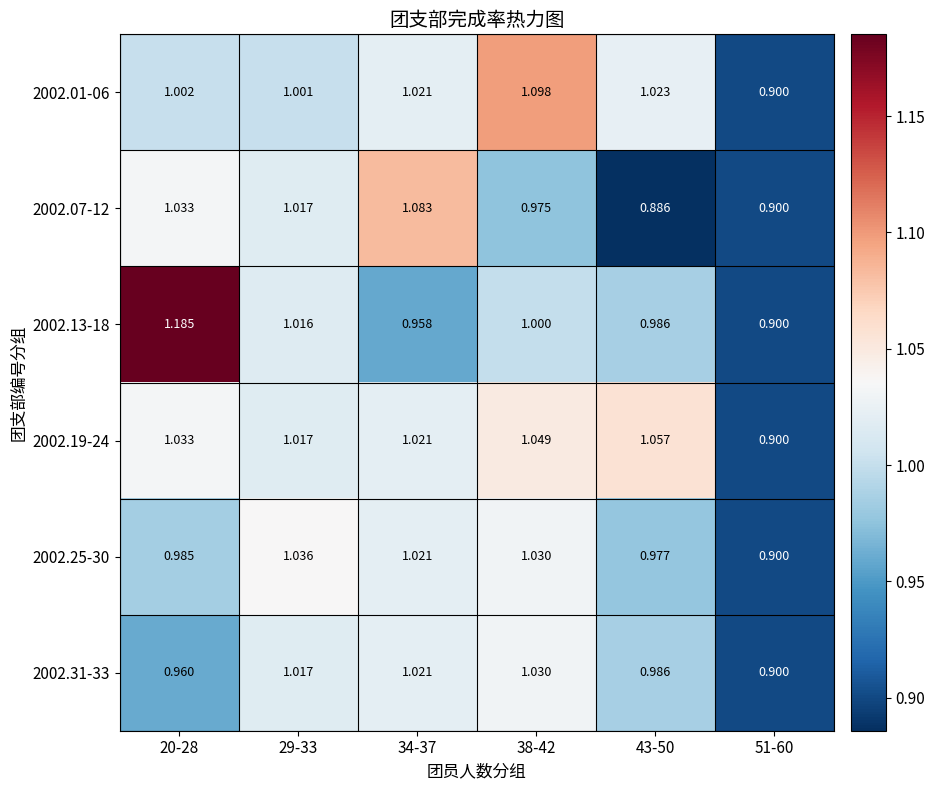

Between 34-37 and 51-60, which series saw the biggest shift?

2002.07-12